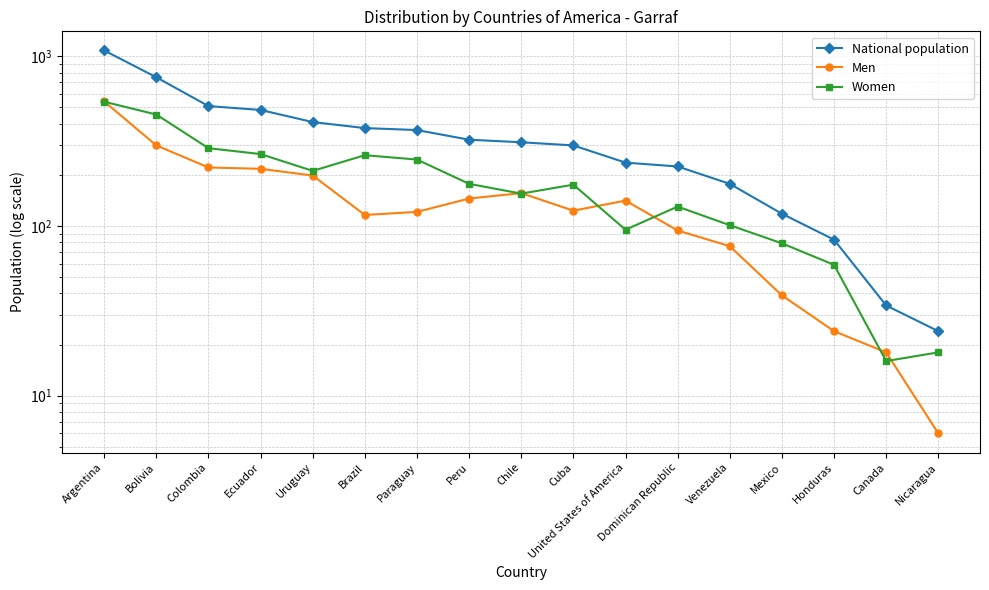

True or false: Men has a value of 94 at Dominican Republic.

True